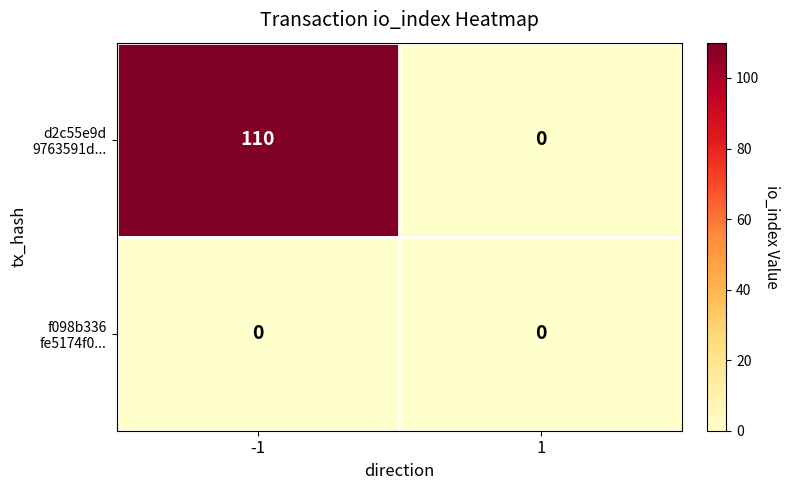

What is the greatest value displayed?

110